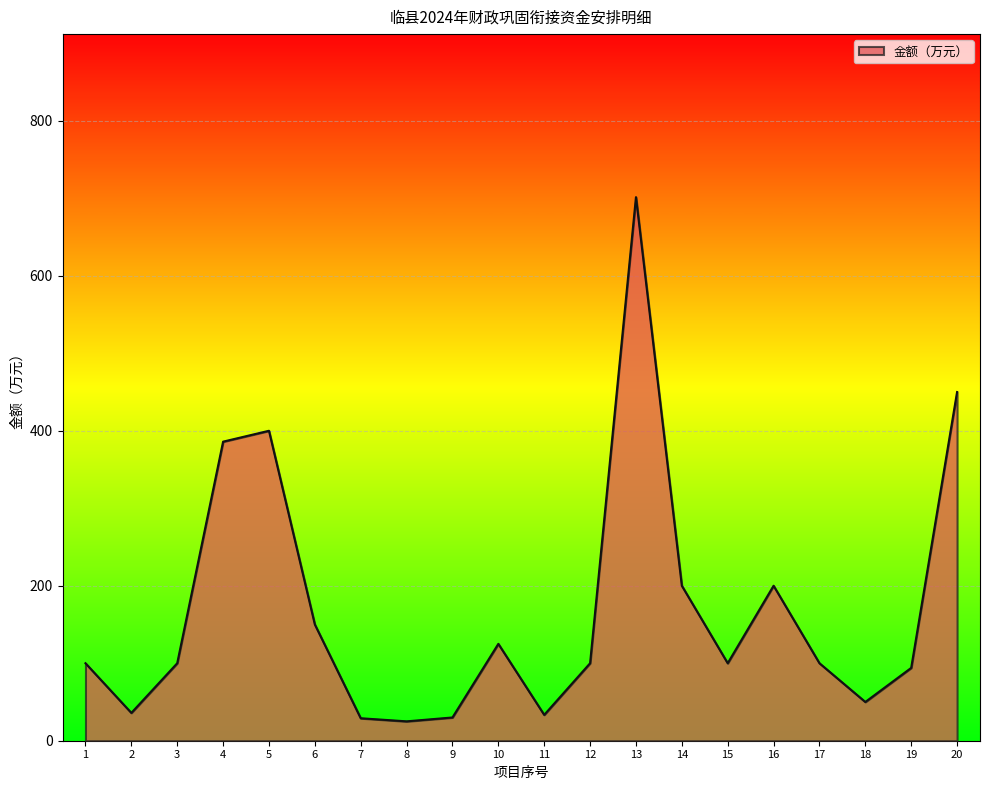

How many distinct data groups are displayed?

1